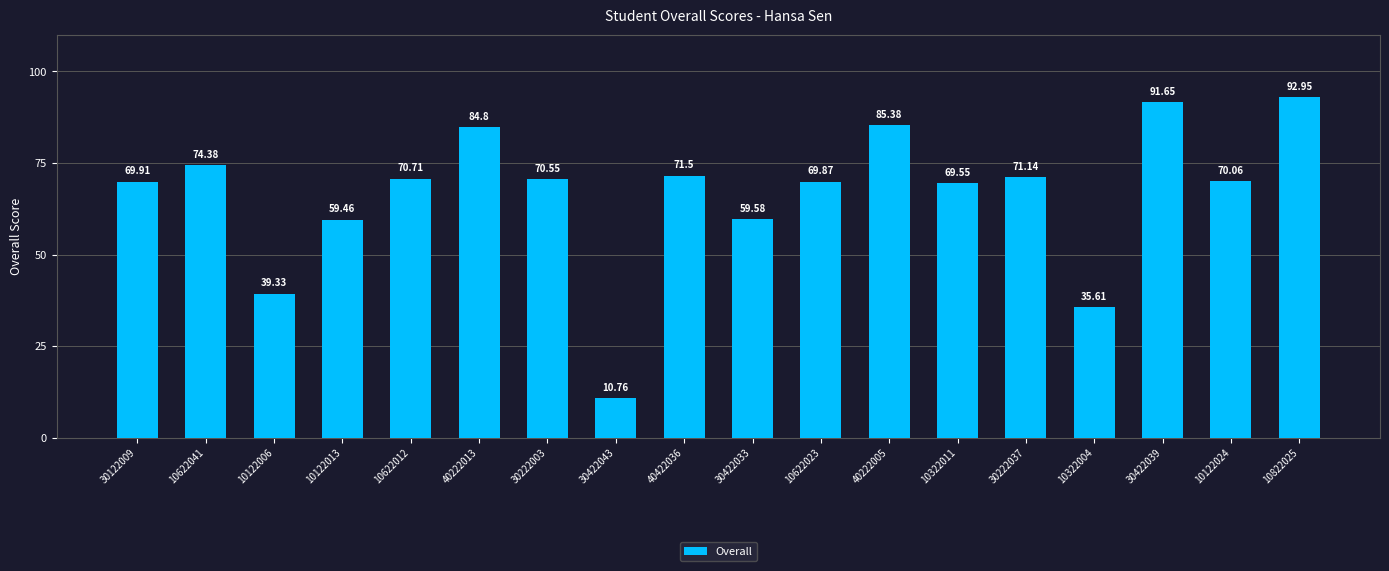

Are the bars horizontal?

No